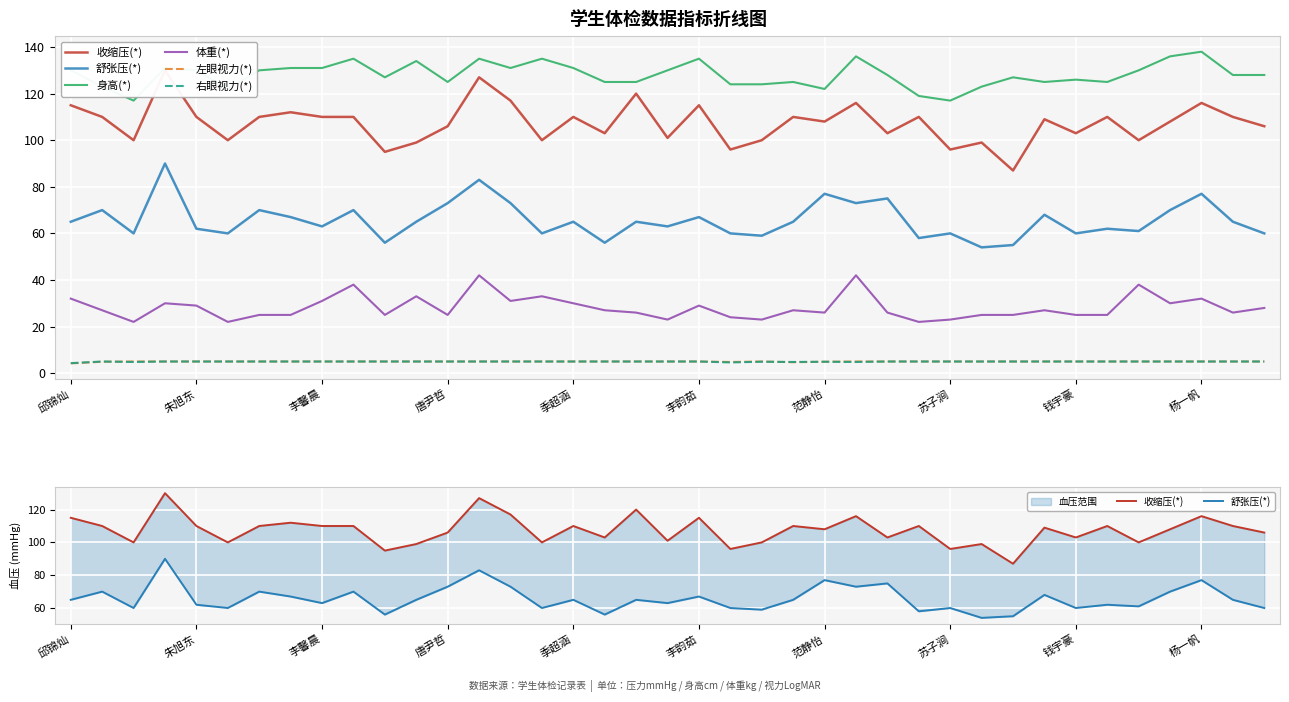

Which has a higher value, 11 or 14?

14